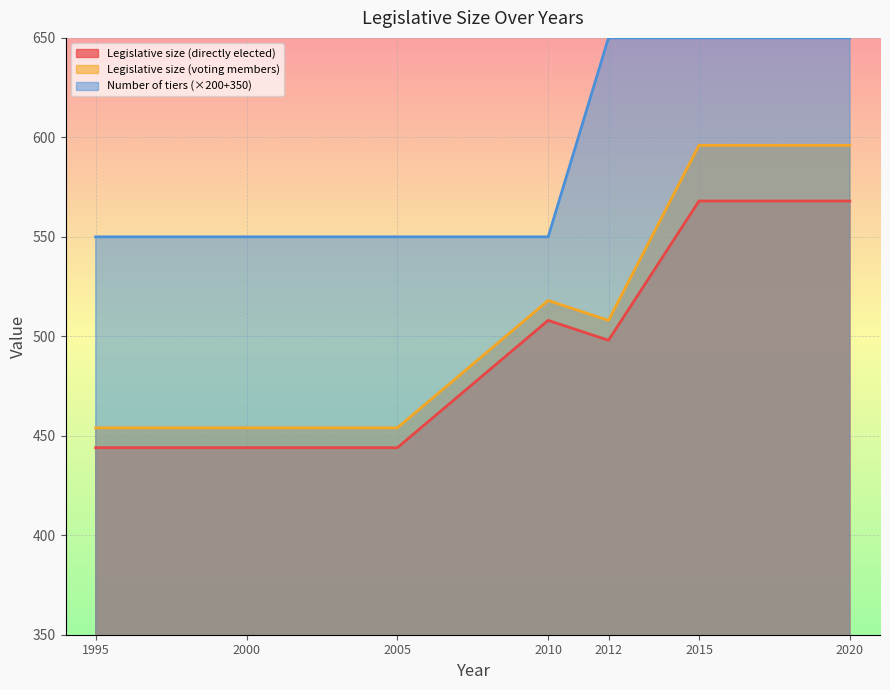

The value of Legislative size (voting members) at 2000 is 454. True or false?

True